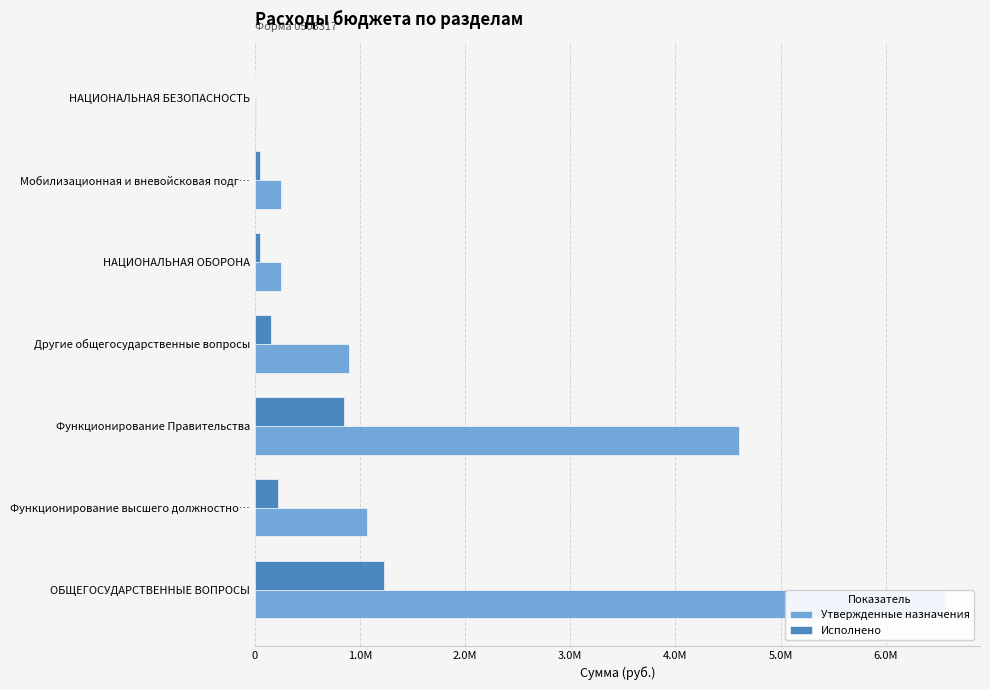

How many bars are there in each group?

2